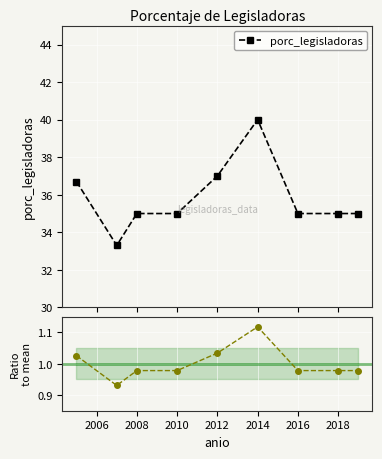

True or false: porc_legisladoras has a value of 35.0 at 2010.

True